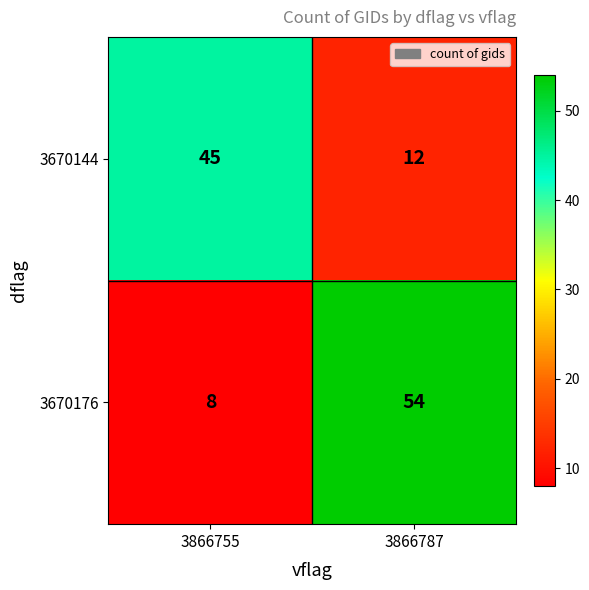

At 3866755, list the series in order from smallest to largest.

3670176, 3670144